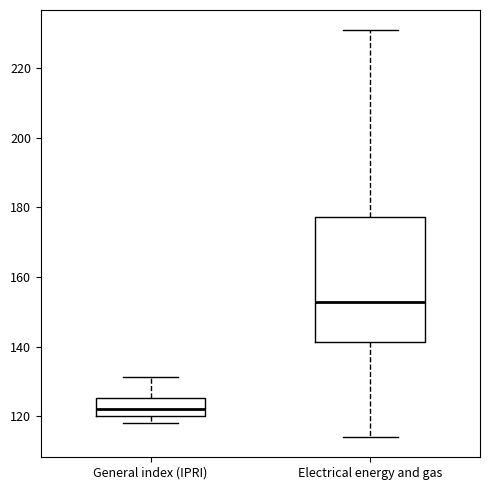

Reading left to right, transcribe this box plot: for each box, give where its median line is, the range the box spans, and where its two whiskers end, as read against the y-axis. The values are not printed on the chart, so give them approximately, as read against the axis.

General index (IPRI): median 122, box 120 to 126, whiskers 118 to 132
Electrical energy and gas: median 152, box 142 to 178, whiskers 114 to 230